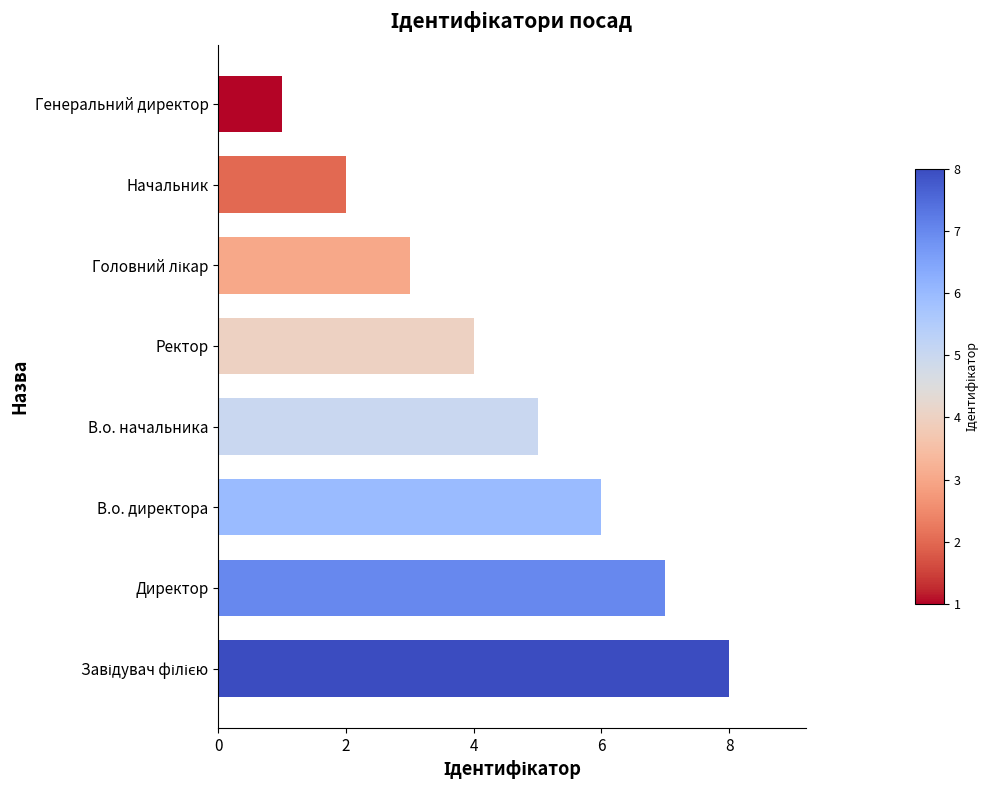

What is the sum of all values?

36